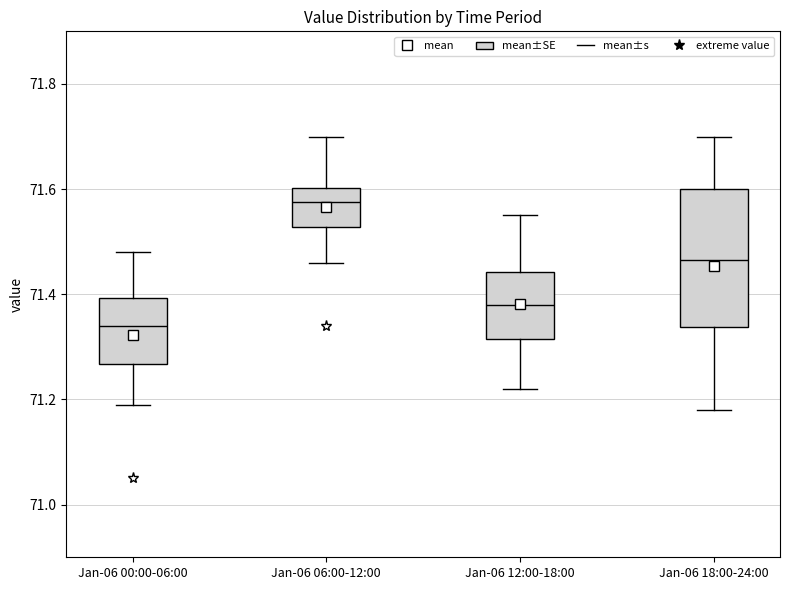

Where is the upper edge of the box for Jan-06 00:00-06:00 on the y-axis? The values are not printed on the chart, so give them approximately, as read against the axis.

71.40